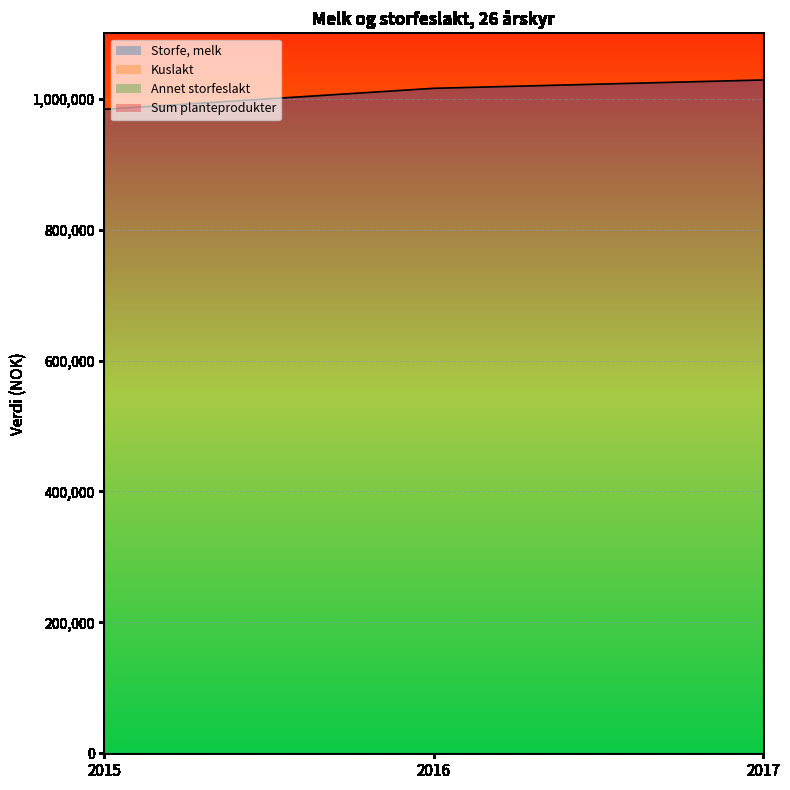

What is the value of the Kuslakt point at the 2nd from the left?

1416037